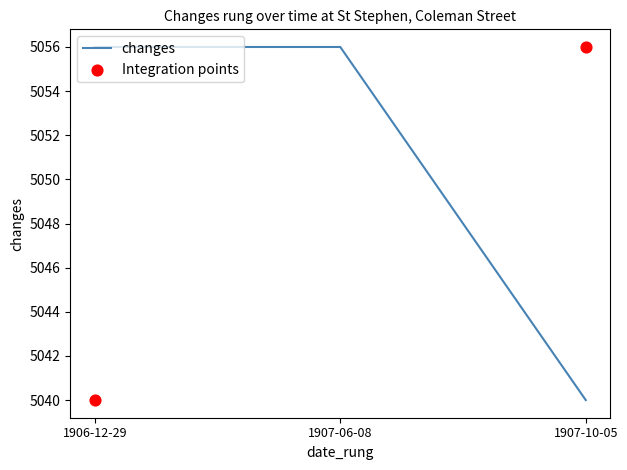

What is the change in value from 1907-06-08 to 1907-10-05?

-16